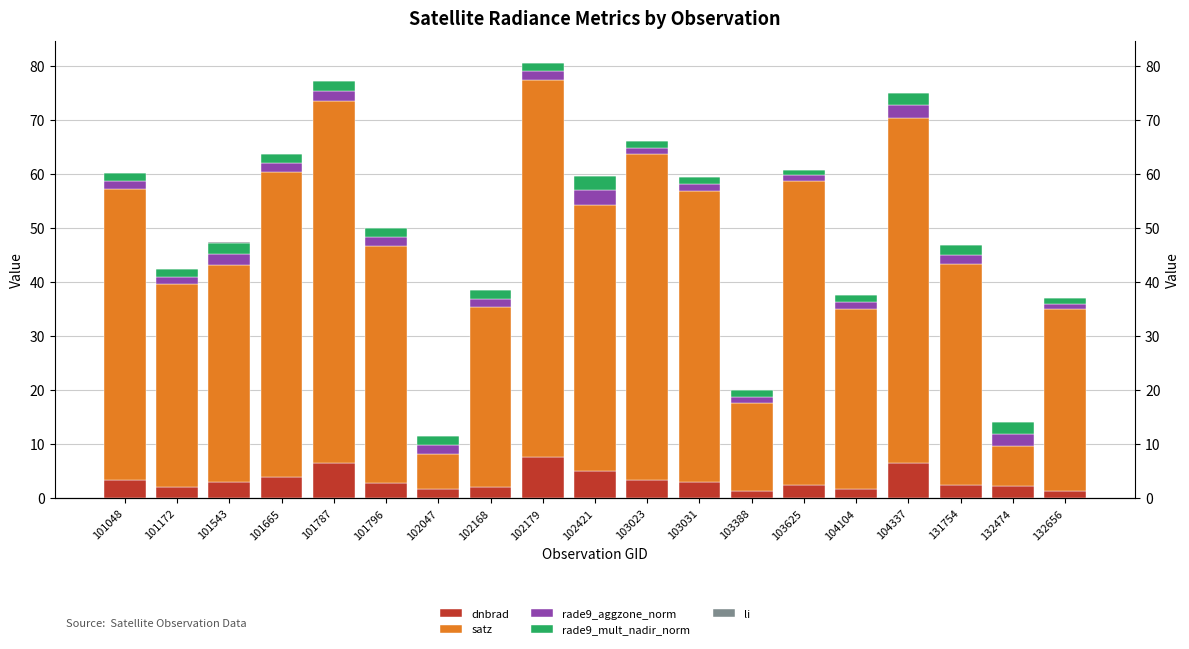

What is the difference between the second highest and minimum values in the rade9_aggzone_norm series?

1.3